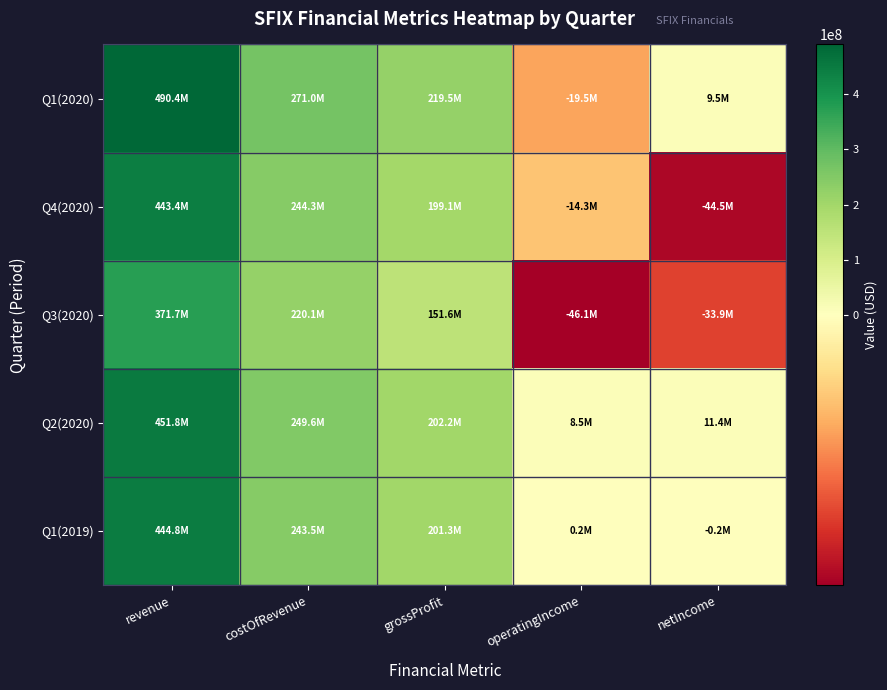

Which has a higher value, revenue or operatingIncome?

revenue